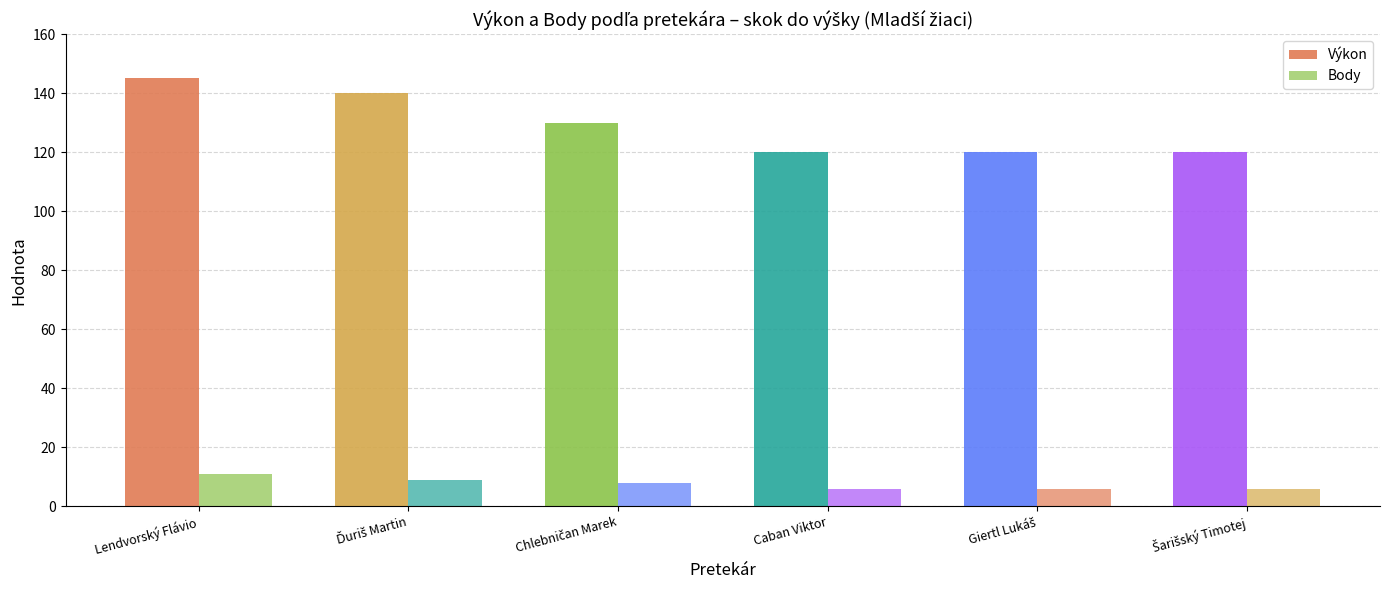

How many values in the Body series are below 8?

3